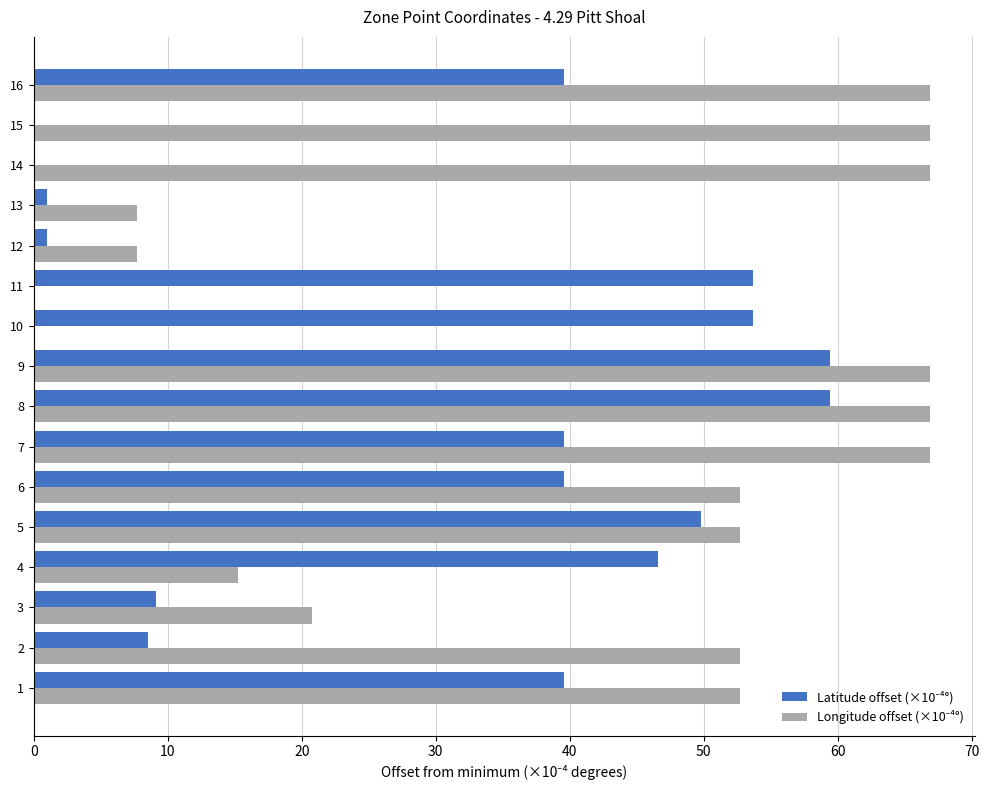

How many distinct data groups are displayed?

2